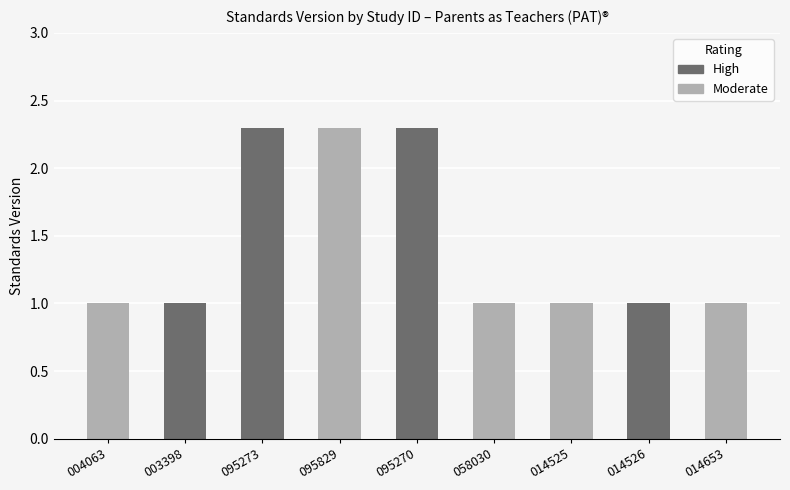

What is the difference between the maximum and minimum values?

1.3